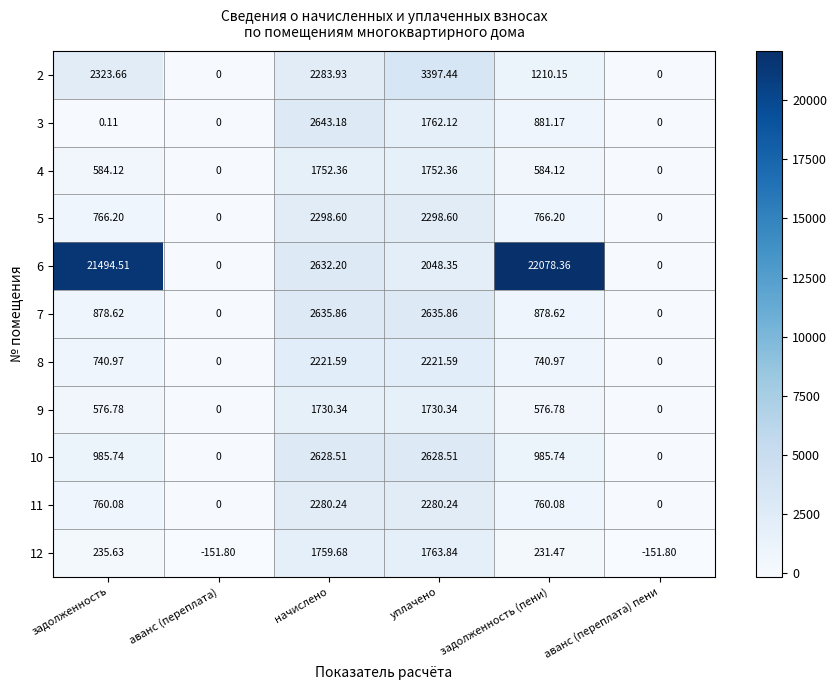

Which series has the largest total across all categories?

6